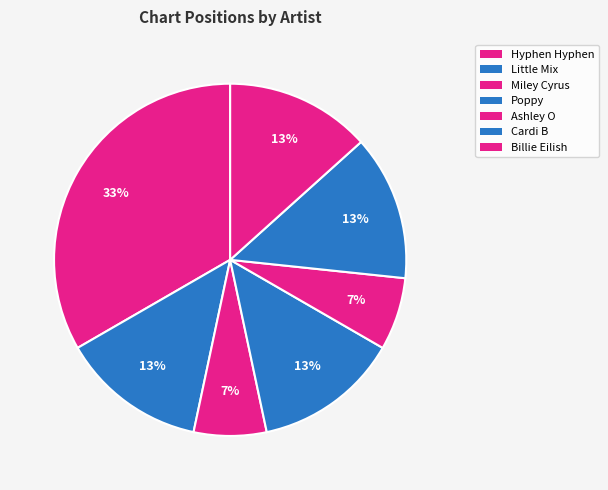

How many segments does this pie chart have?

7